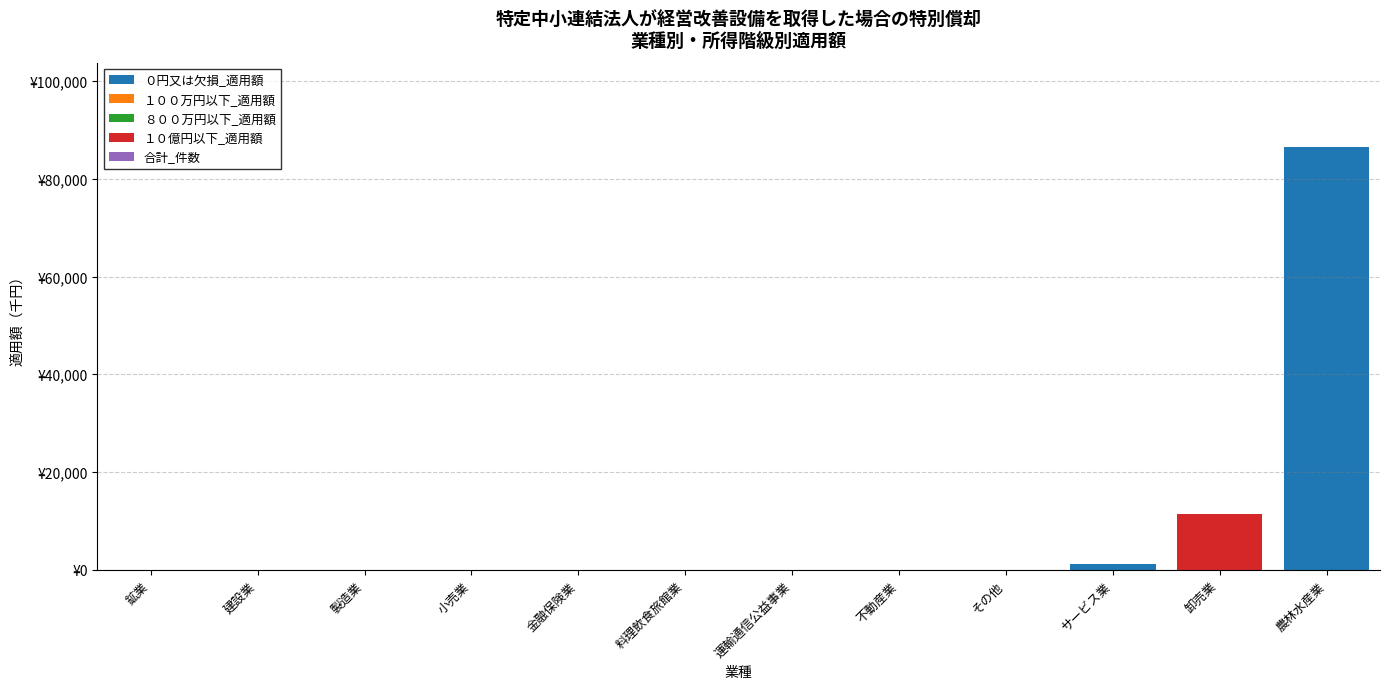

What is the label of the 7th bar from the left?

運輸通信公益事業